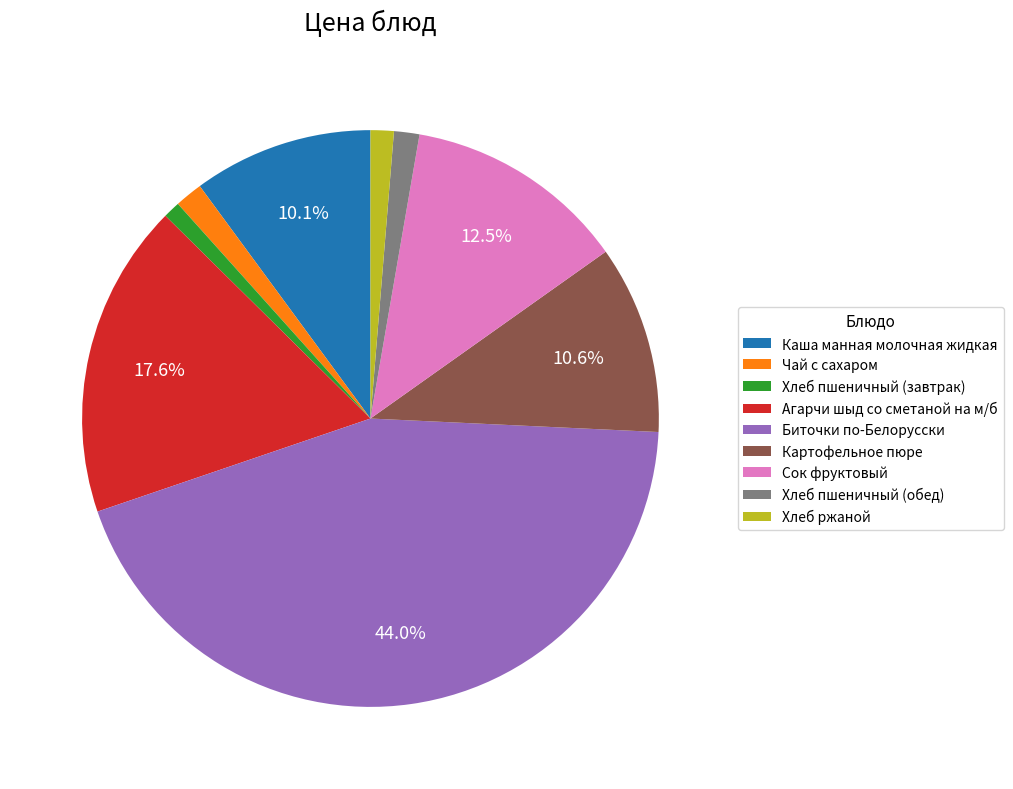

How much of the chart is everything except Агарчи шыд со сметаной на м/б?

82.4%